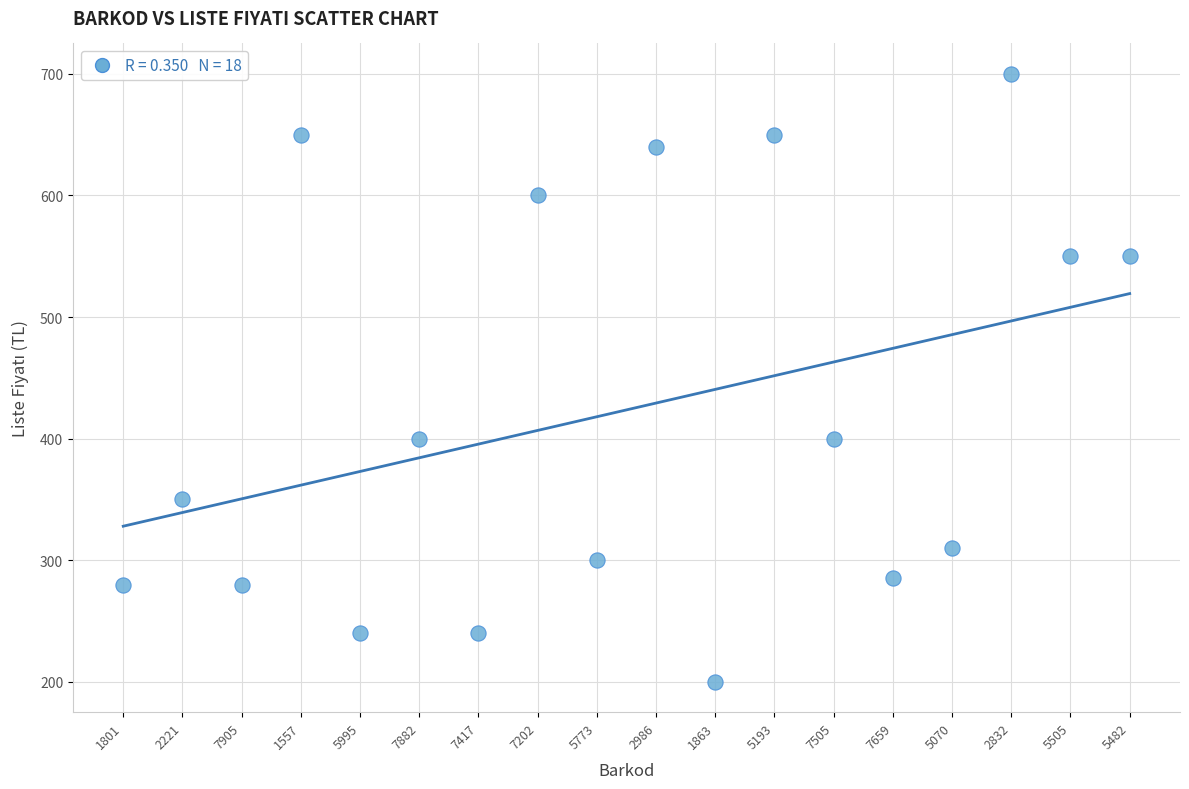

What is the range of Y values (max minus min)?

500